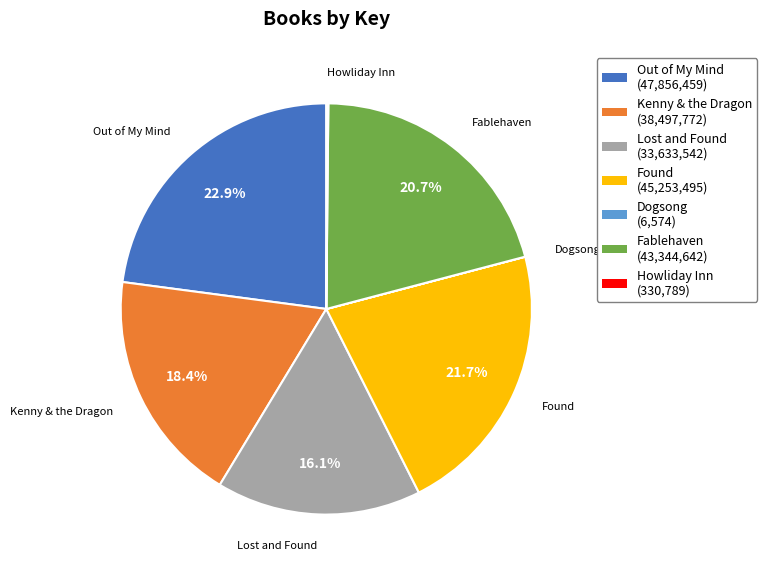

To the nearest percent, what portion does Found represent?

22%